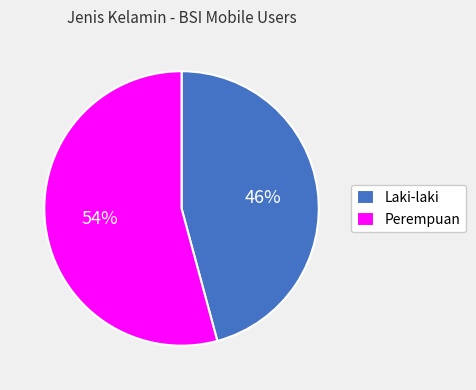

What is the majority slice?

Perempuan